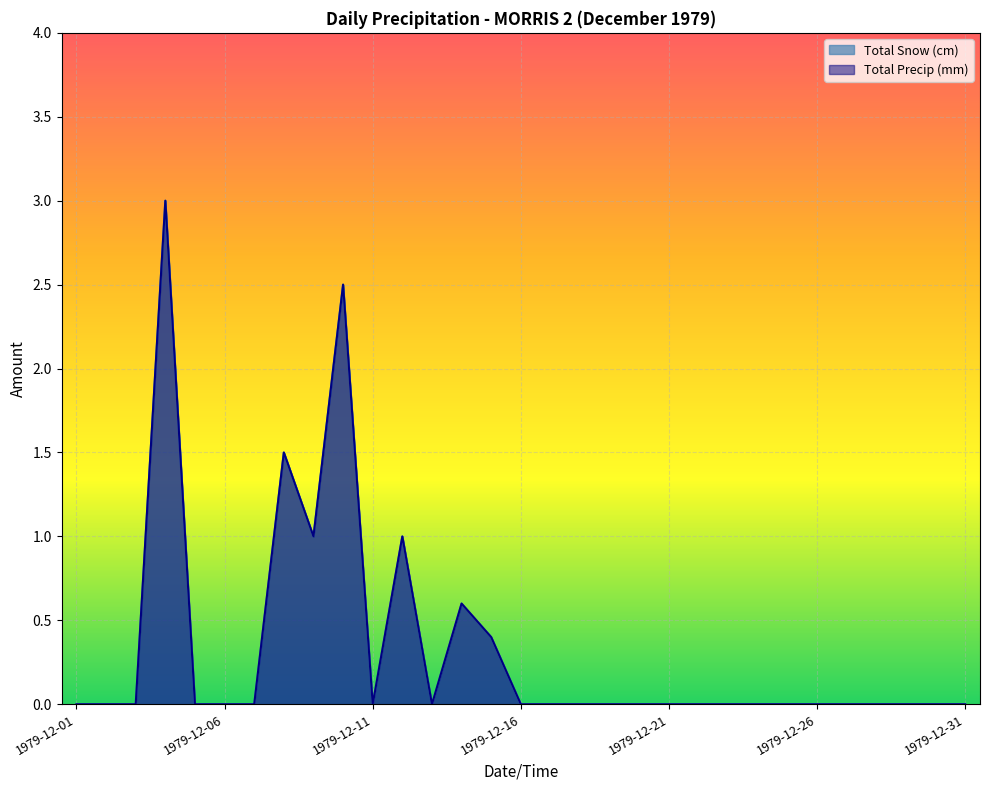

Which series has the largest range (max minus min)?

Total Snow (cm)